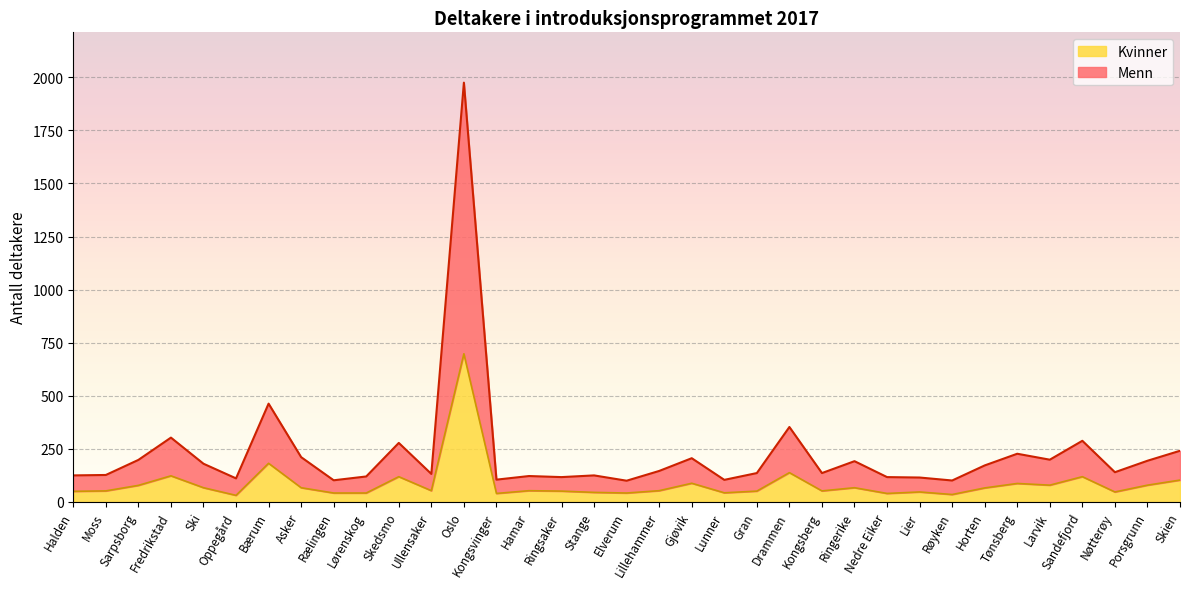

What is the label of the 23rd point from the right?

Oslo